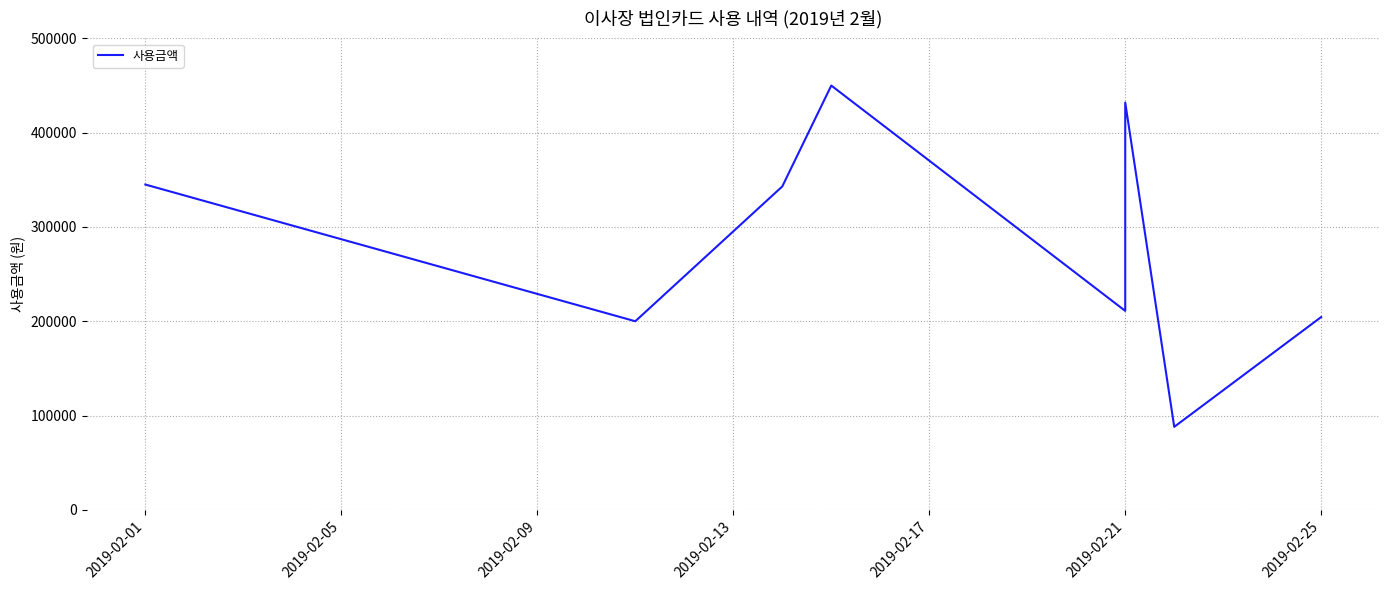

What value does the data have at 2019-02-01, to the nearest 100?

345000